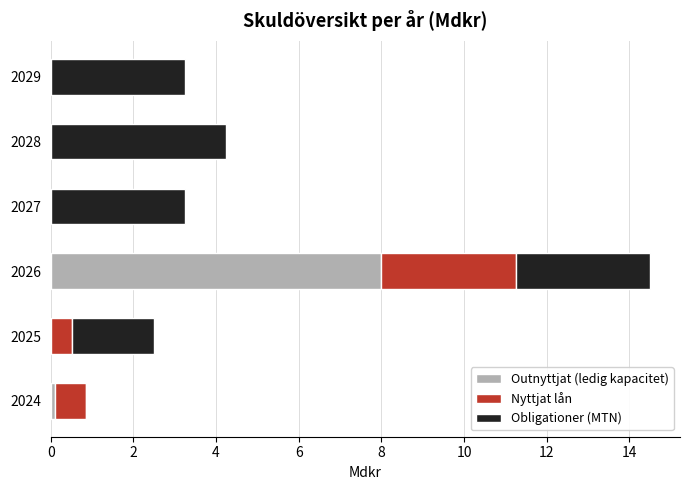

At which label does Outnyttjat (ledig kapacitet) reach its peak?

2026